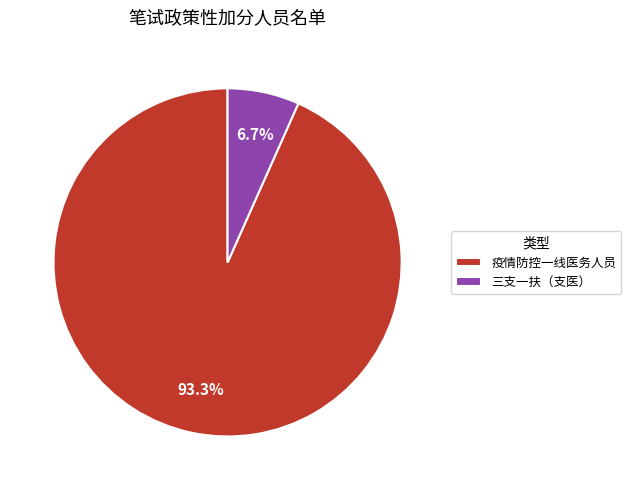

The 三支一扶（支医） slice represents 1% of the pie. True or false?

False